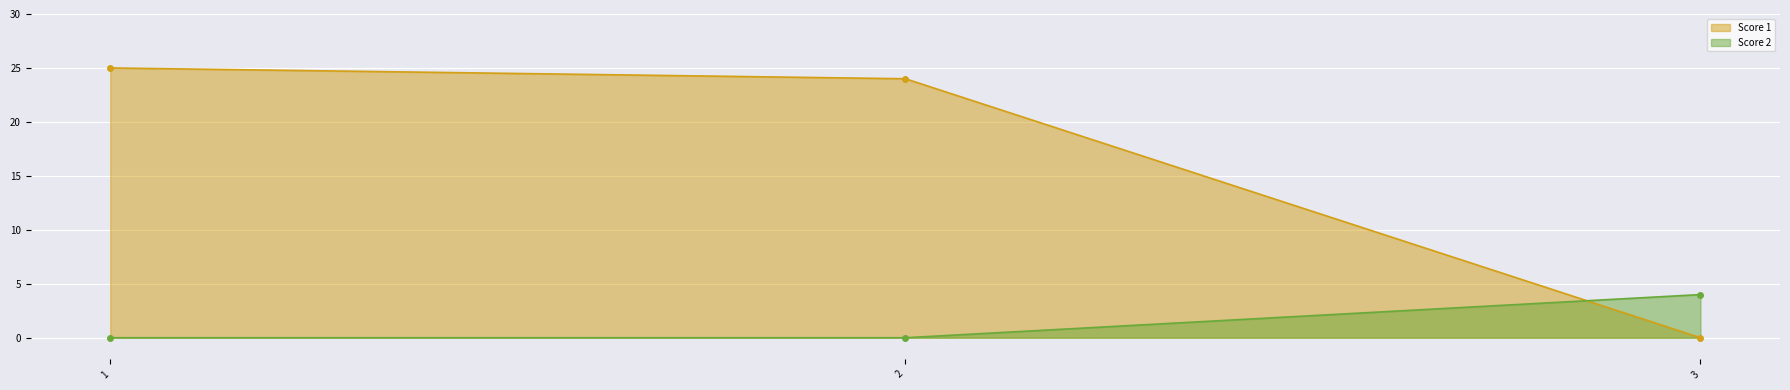

The value of Score 1 at 1 is 42. True or false?

False